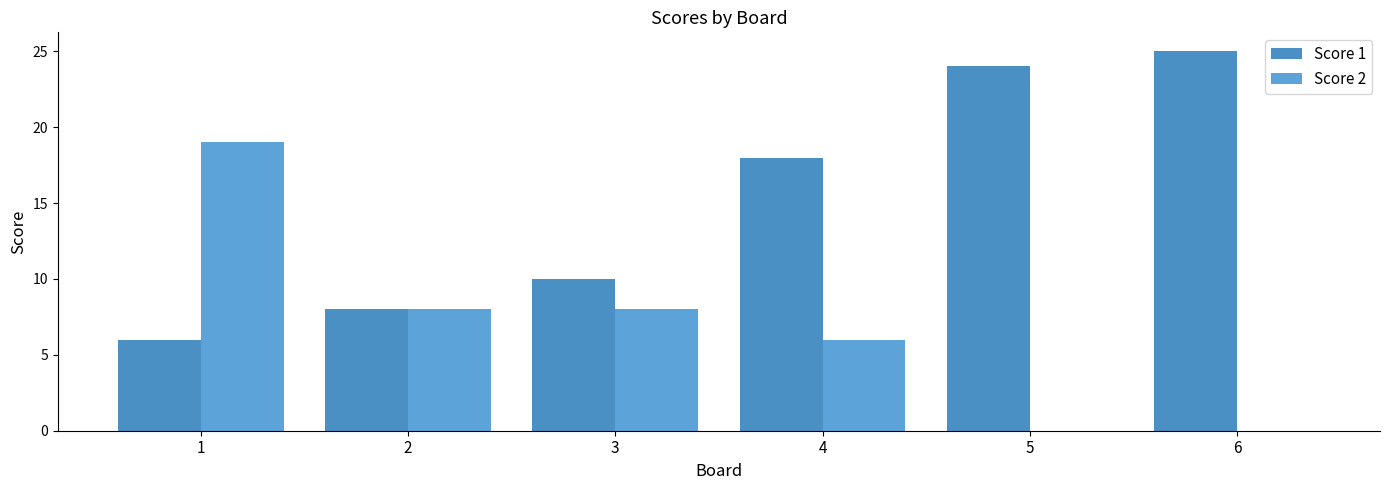

What is the difference between the second highest and minimum values in the Score 2 series?

8